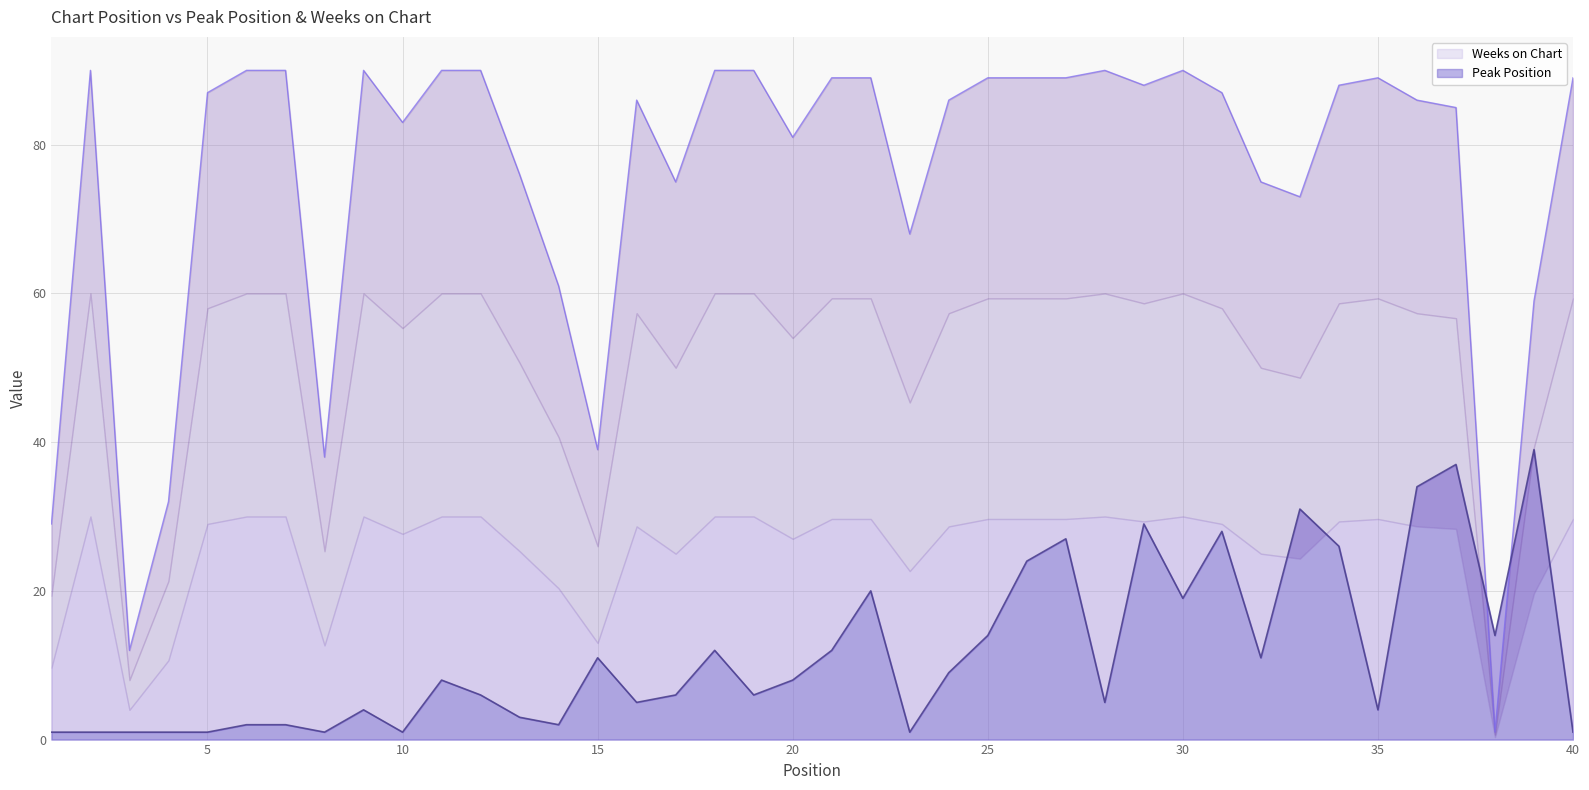

Rank the categories by Peak Position value from lowest to highest.

1, 2, 3, 4, 5, 8, 10, 23, 40, 6, 7, 14, 13, 9, 35, 16, 28, 12, 17, 19, 11, 20, 24, 15, 32, 18, 21, 25, 38, 30, 22, 26, 34, 27, 31, 29, 33, 36, 37, 39